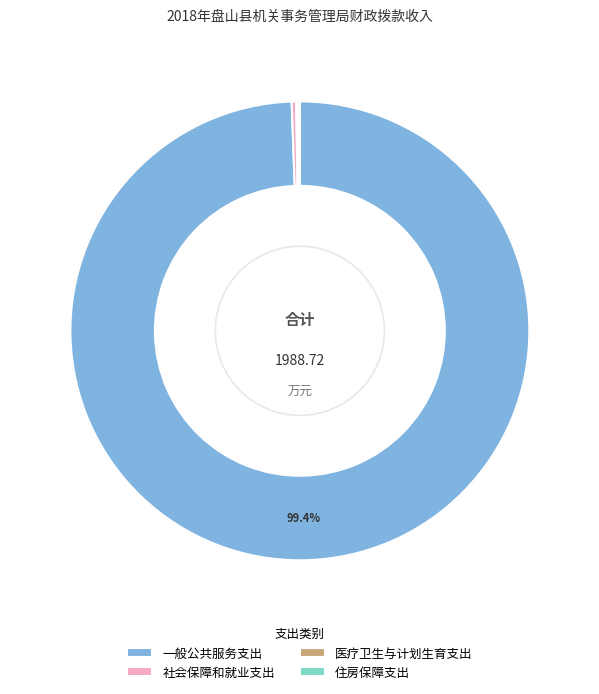

Does 一般公共服务支出 account for over 50% of the chart?

Yes